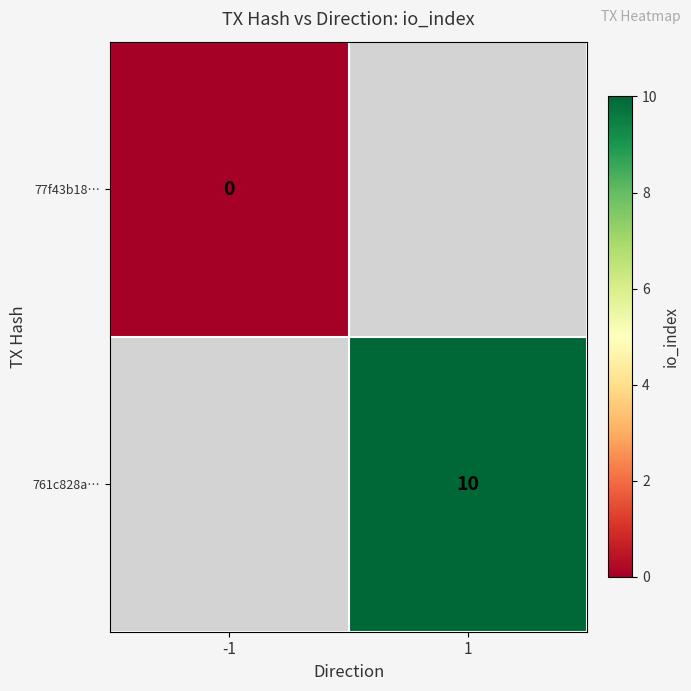

Is it true that 761c828a… equals 10 at 1?

True